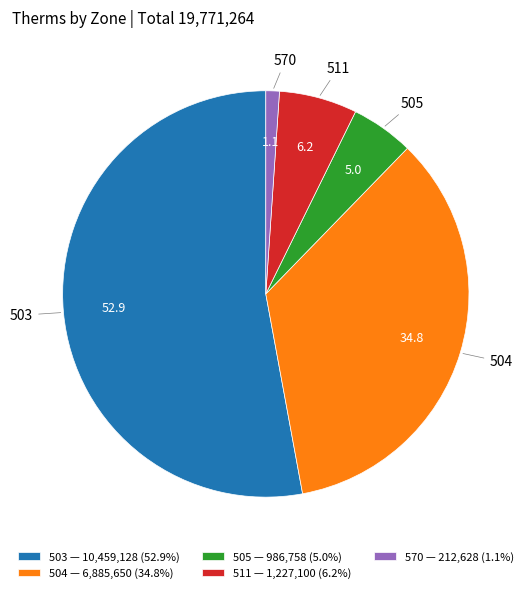

Count the number of slices in the pie.

5